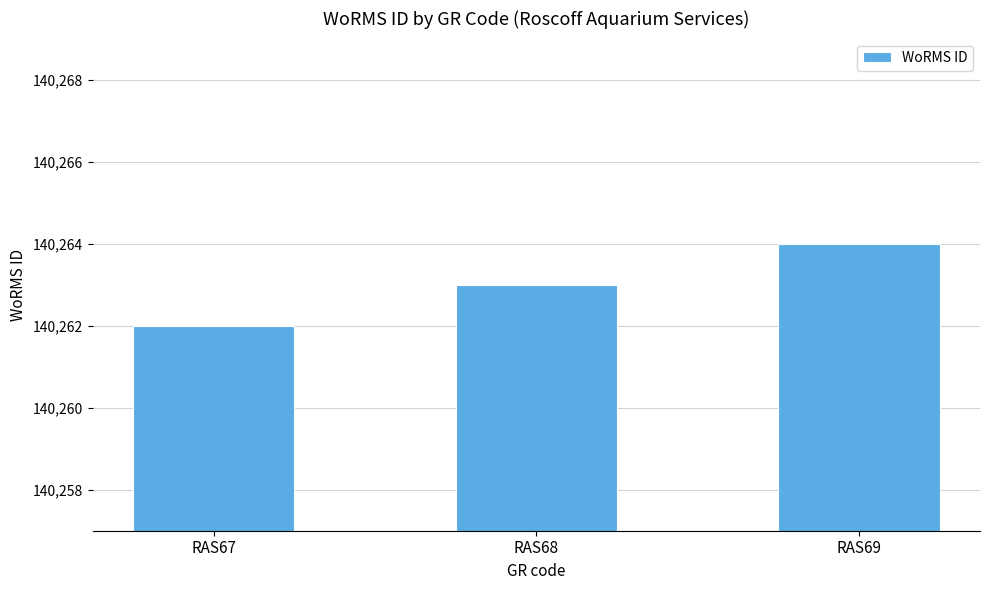

What is the maximum value shown in the chart?

140264